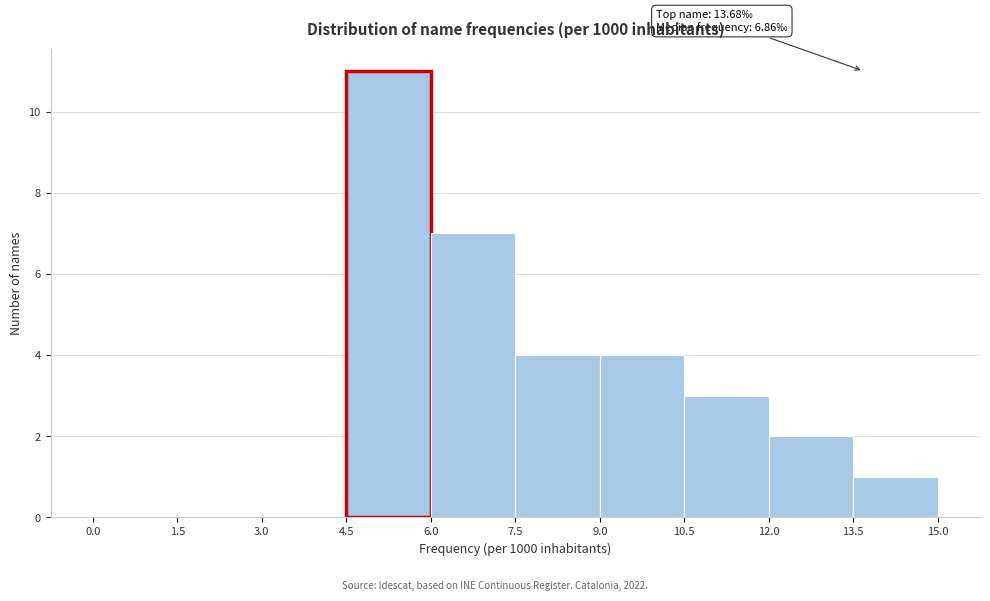

Over which range of the x-axis is the bar tallest?

4.5 to 6.0